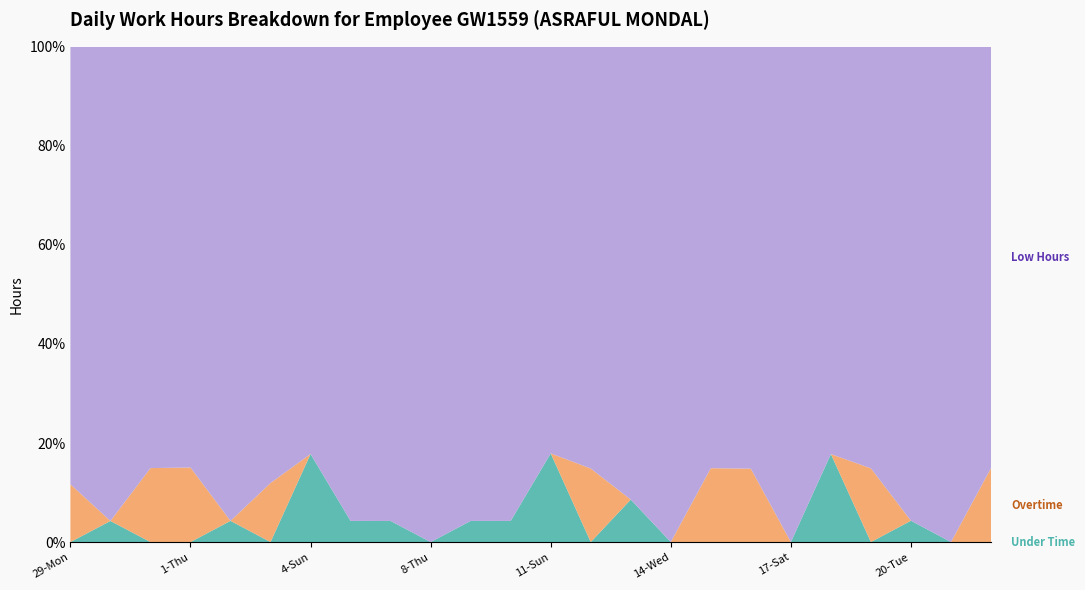

Reading left to right, what are all the values shown in this chart?

Low Hours: 11.4	11.2	14.2	14.1	11.2	11.1	9.2	11.2	11.2	11.3	11.2	11.2	9.2	14.3	10.7	11.3	14.3	14.4	11.2	9.3	14.3	11.1	11.2	14.2
Overtime: 1.5	0.0	2.5	2.5	0.0	1.5	0.0	0.0	0.0	0.0	0.0	0.0	0.0	2.5	0.0	0.0	2.5	2.5	0.0	0.0	2.5	0.0	0.0	2.5
Under Time: 0.0	0.5	0.0	0.0	0.5	0.0	2.0	0.5	0.5	0.0	0.5	0.5	2.0	0.0	1.0	0.0	0.0	0.0	0.0	2.0	0.0	0.5	0.0	0.0